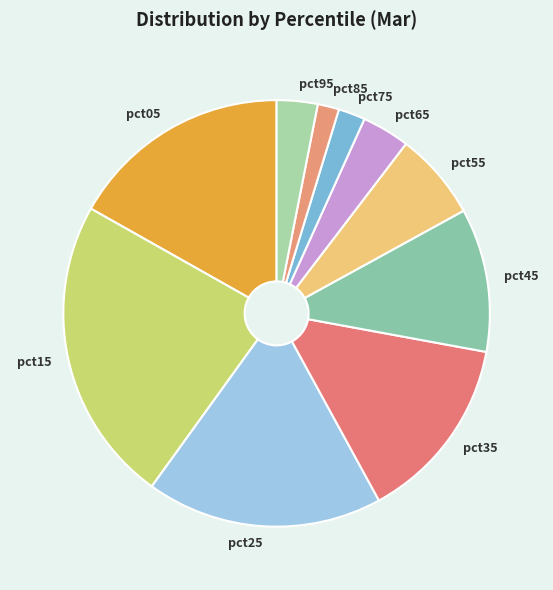

Is pct75 the majority of the pie?

No